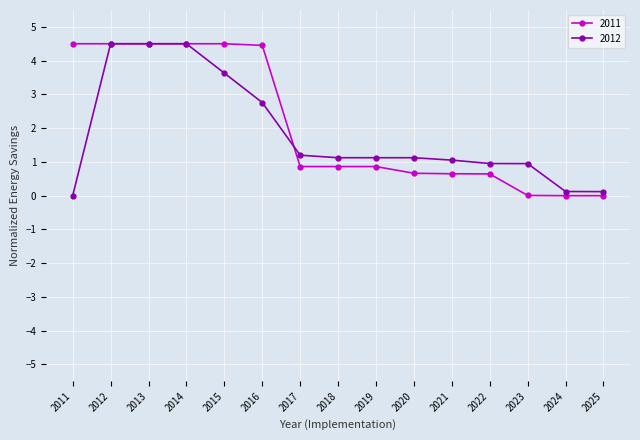

What is the difference between the highest and lowest values at 2023?

0.9